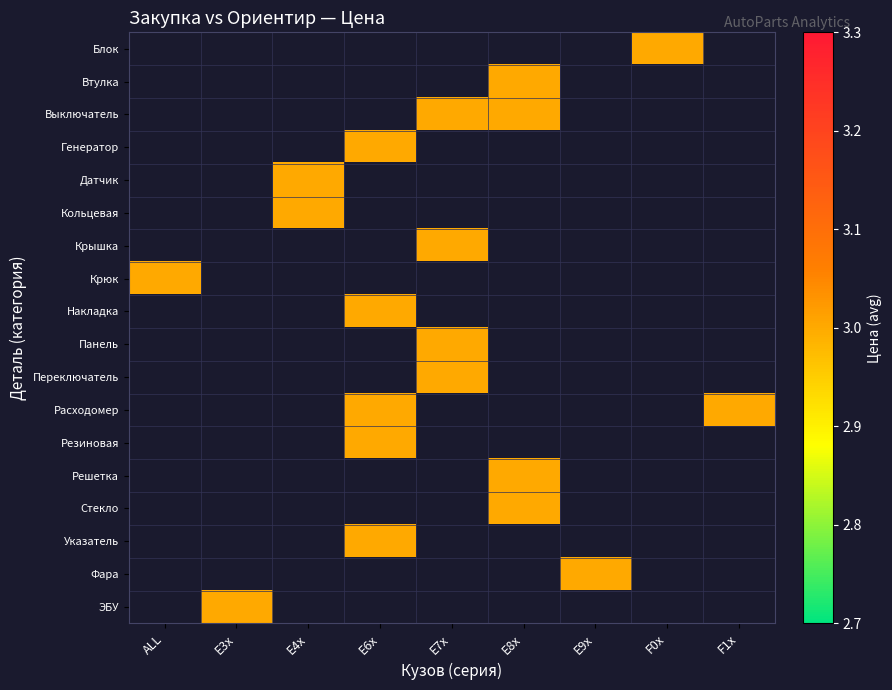

Rank the series at E9x from lowest to highest value.

Блок, Втулка, Выключатель, Генератор, Датчик, Кольцевая, Крышка, Крюк, Накладка, Панель, Переключатель, Расходомер, Резиновая, Решетка, Стекло, Указатель, Фара, ЭБУ